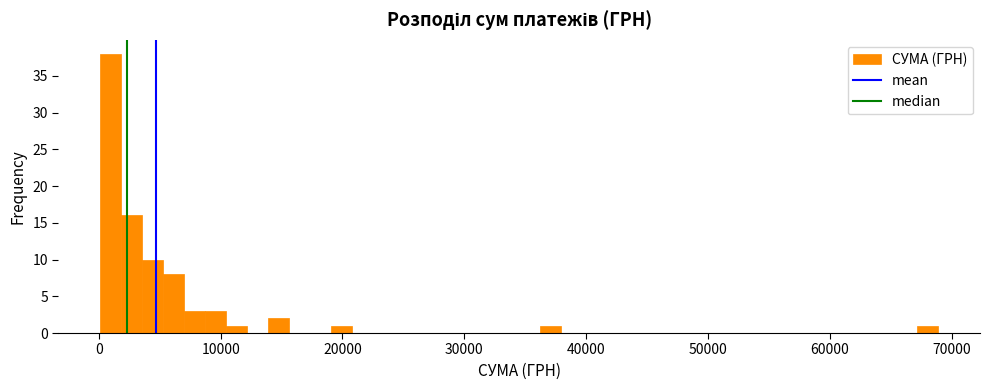

Read against the x-axis, roughly where is the centre of the tallest bar?

1000